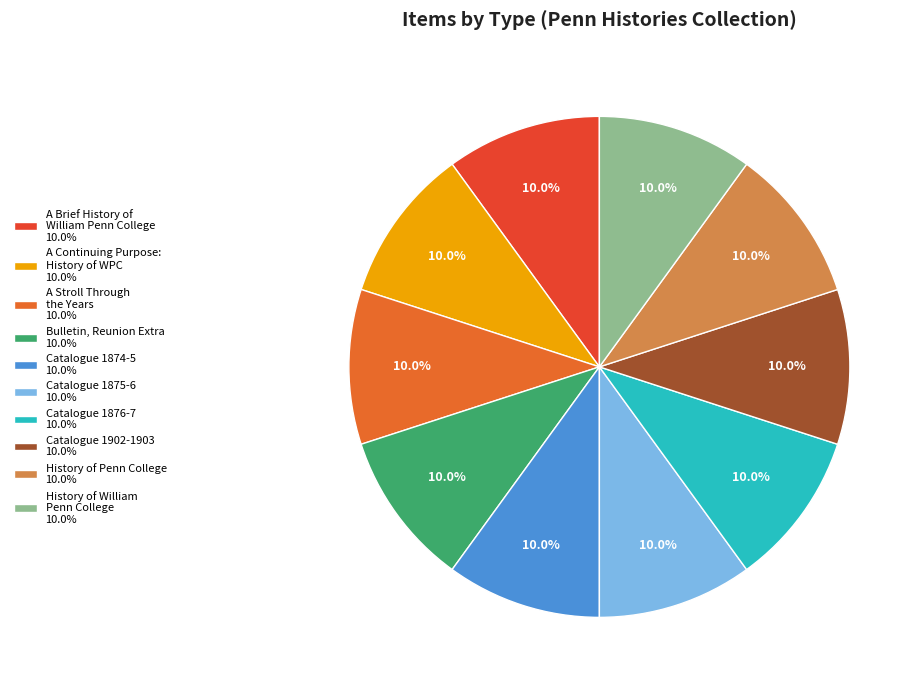

How many slices are in this pie chart?

10